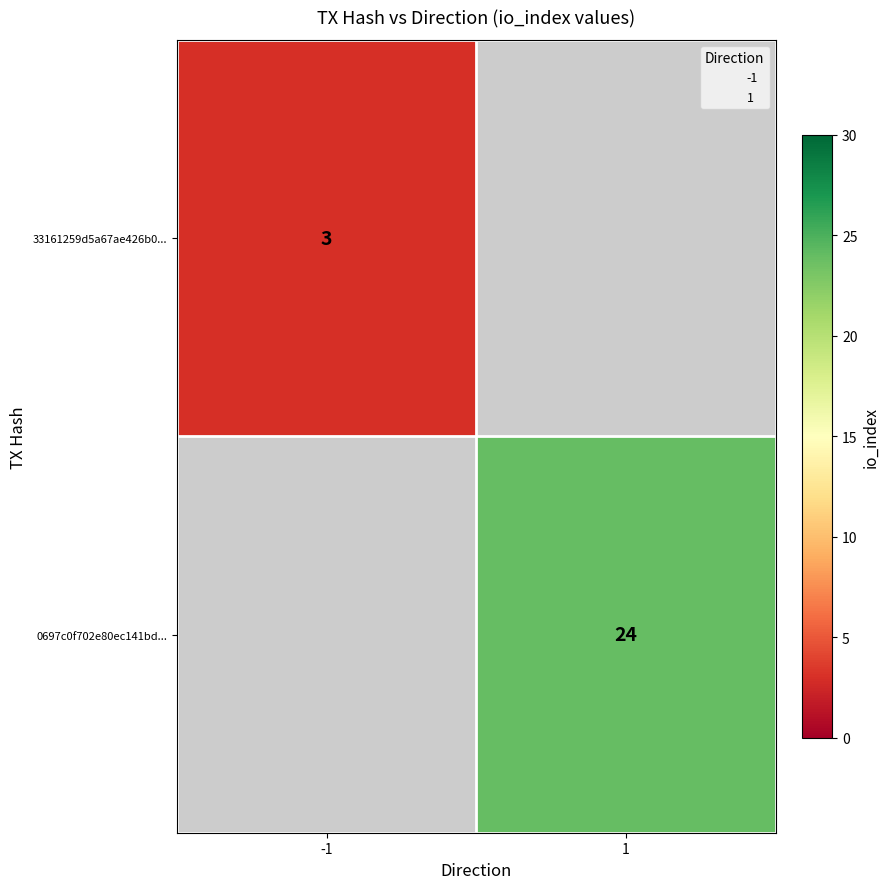

The value of 0697c0f702e80ec141bd... at 1 is 43.0. True or false?

False